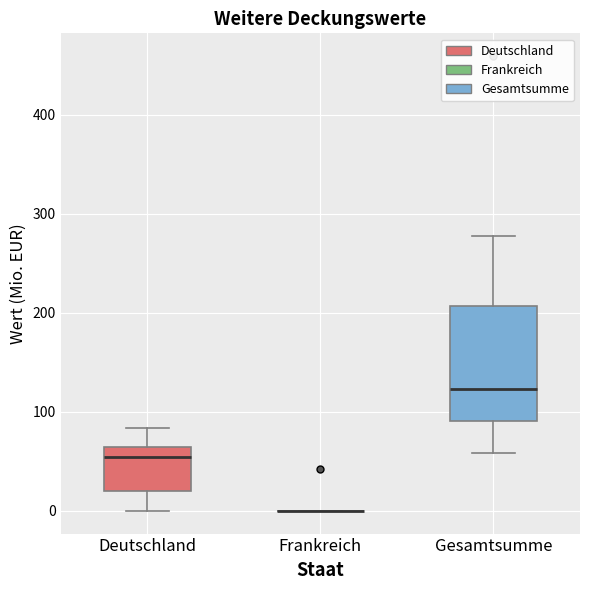

Where does the upper whisker of the box for Gesamtsumme end on the y-axis? The values are not printed on the chart, so give them approximately, as read against the axis.

280